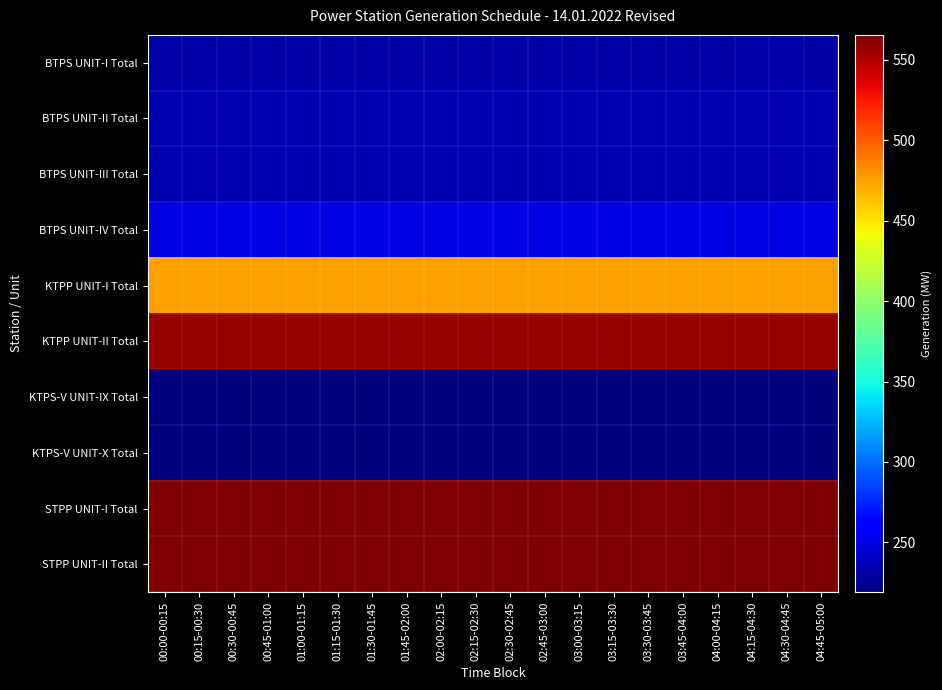

Which series has the largest total across all categories?

STPP UNIT-I Total